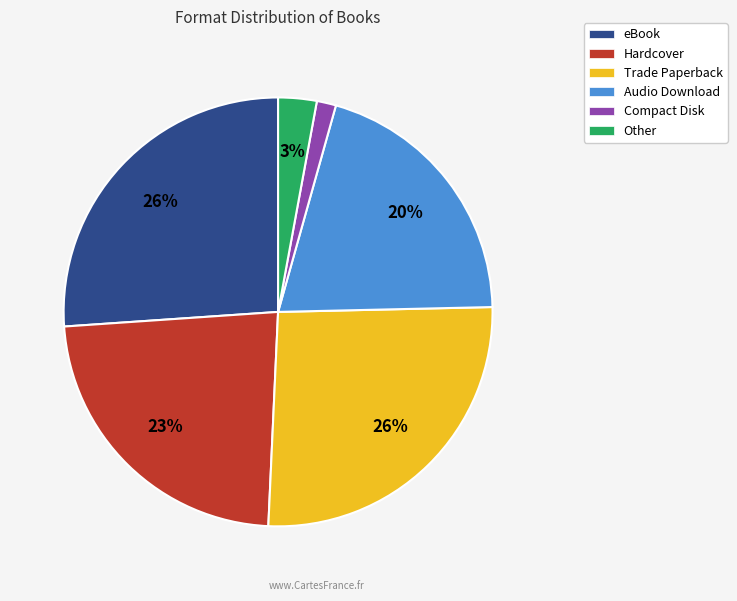

Which category has the smallest portion of the pie?

Compact Disk